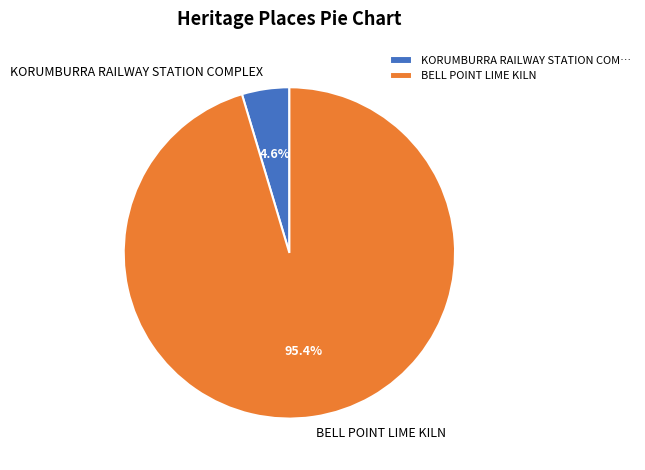

To the nearest percent, what is the combined percentage of BELL POINT LIME KILN and KORUMBURRA RAILWAY STATION COMPLEX?

100%